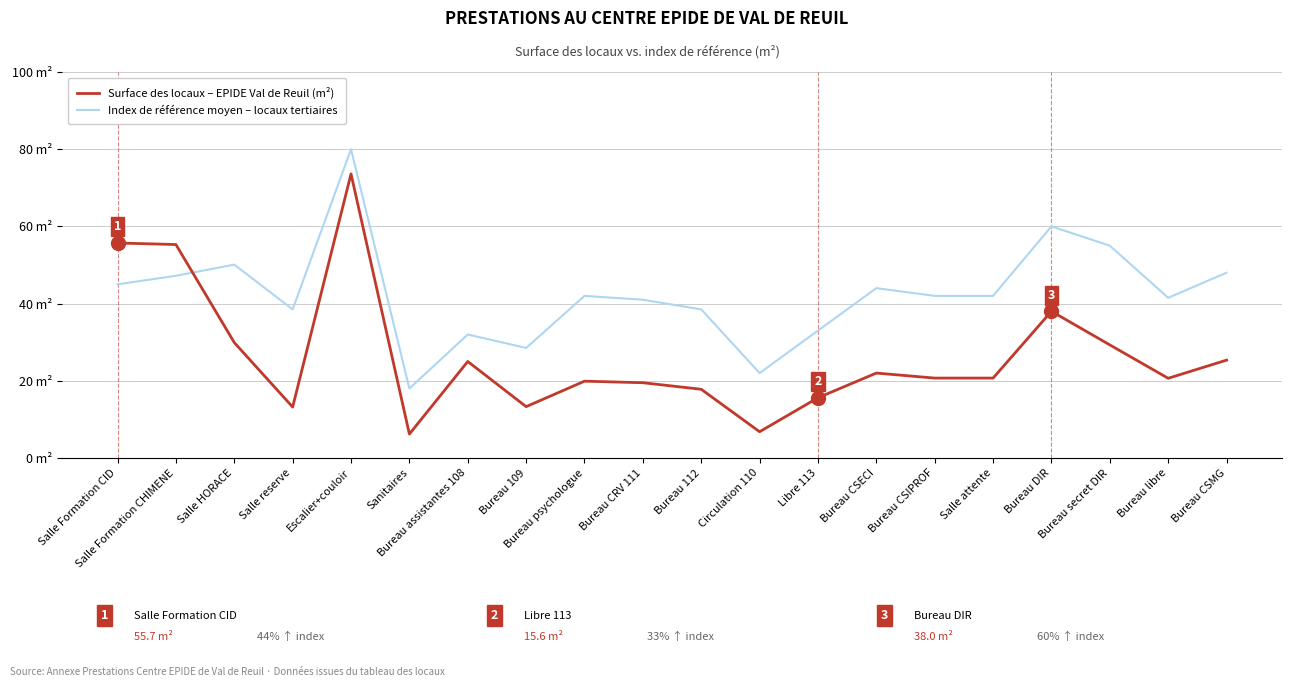

What position from the right is Bureau DIR?

4